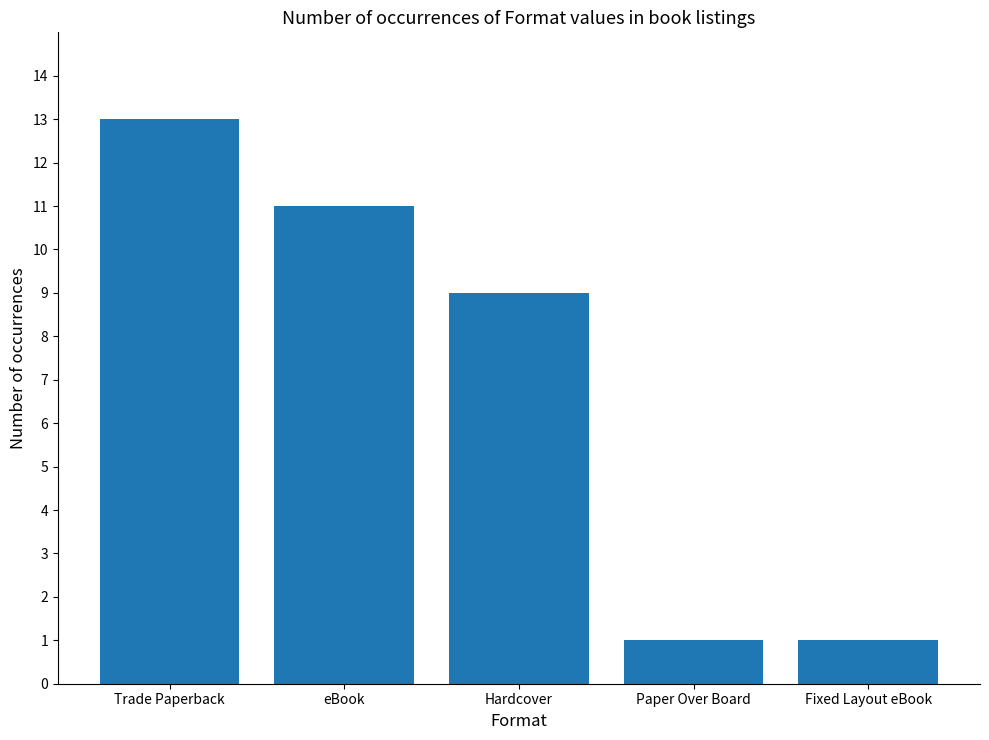

Reading right to left, list all the values displayed in this chart.

Fixed Layout eBook=1	Paper Over Board=1	Hardcover=9	eBook=11	Trade Paperback=13